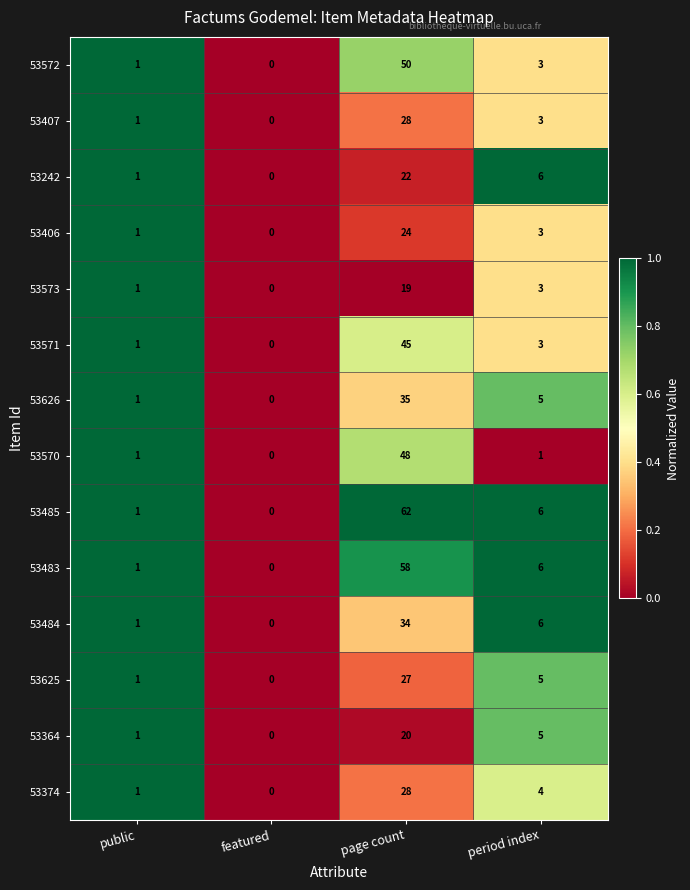

What is the difference between the highest and lowest values at page count?

43